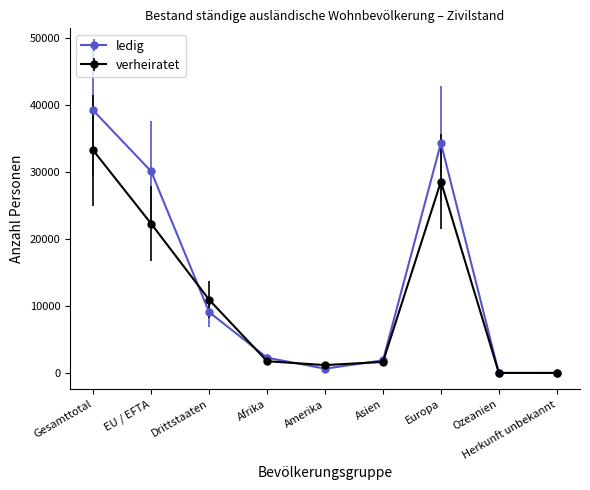

What are all the series names shown in the legend?

ledig, verheiratet